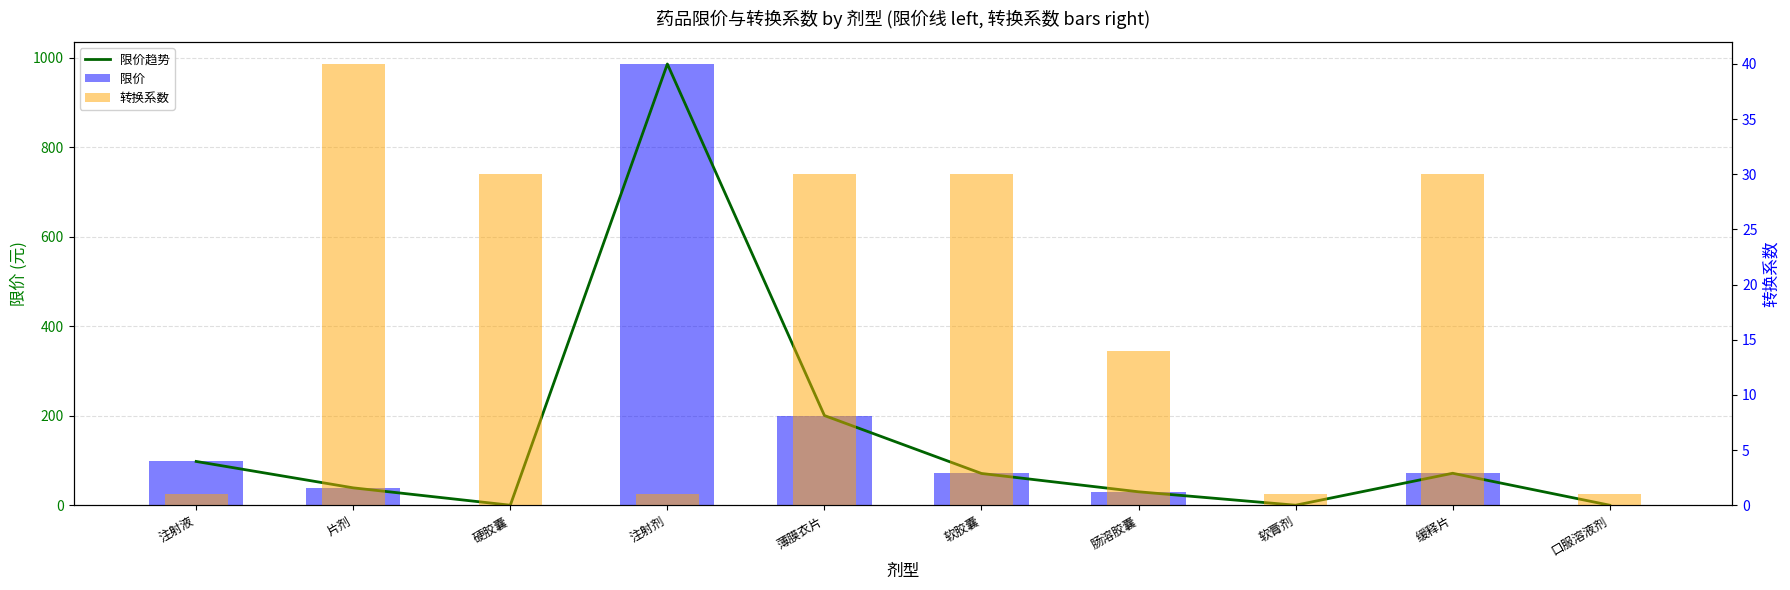

Where does the 限价 series first go above 70?

注射液